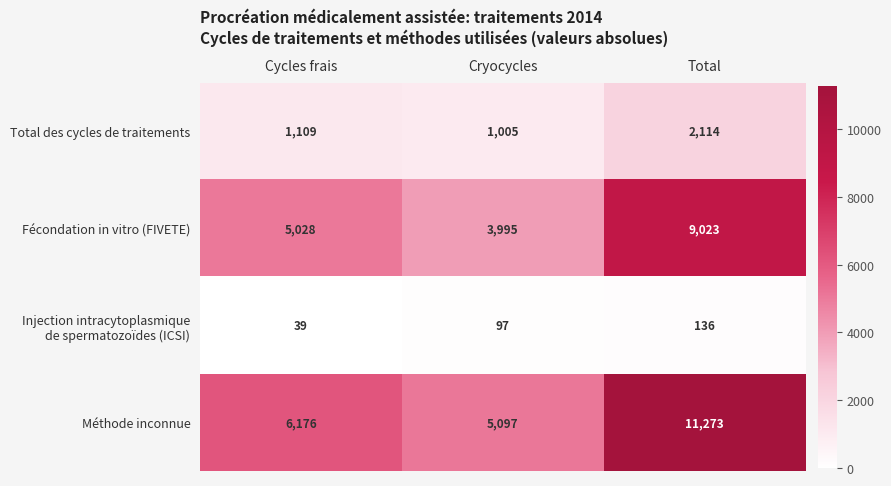

Count the number of categories in the chart.

3